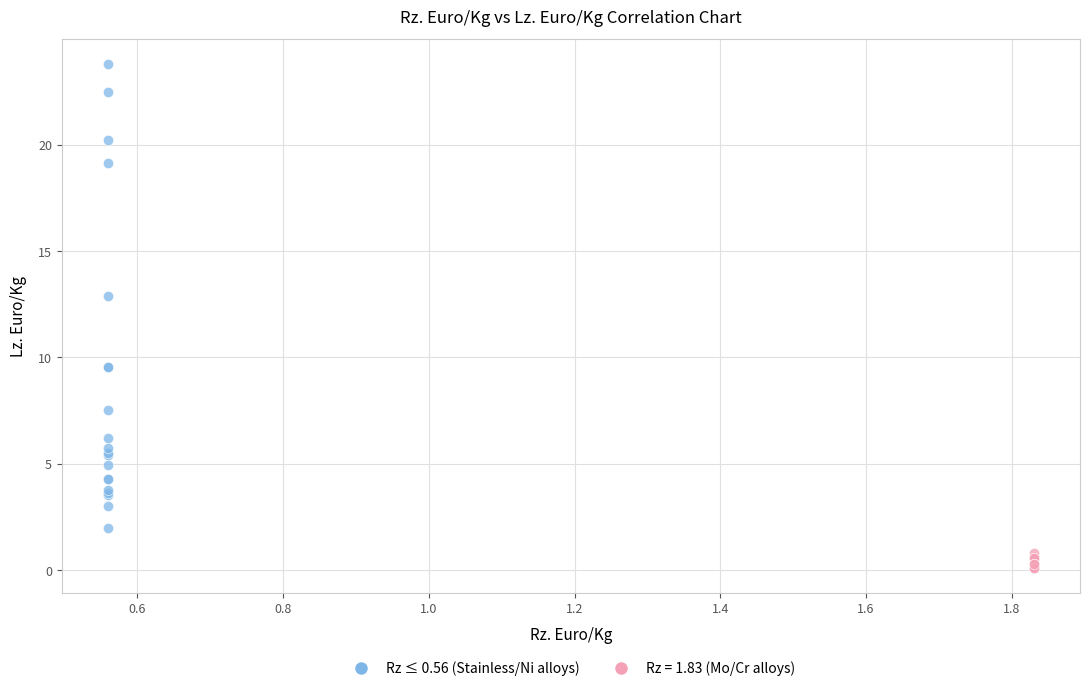

Which series has the largest Y range (max minus min)?

Rz ≤ 0.56 (Stainless/Ni alloys)